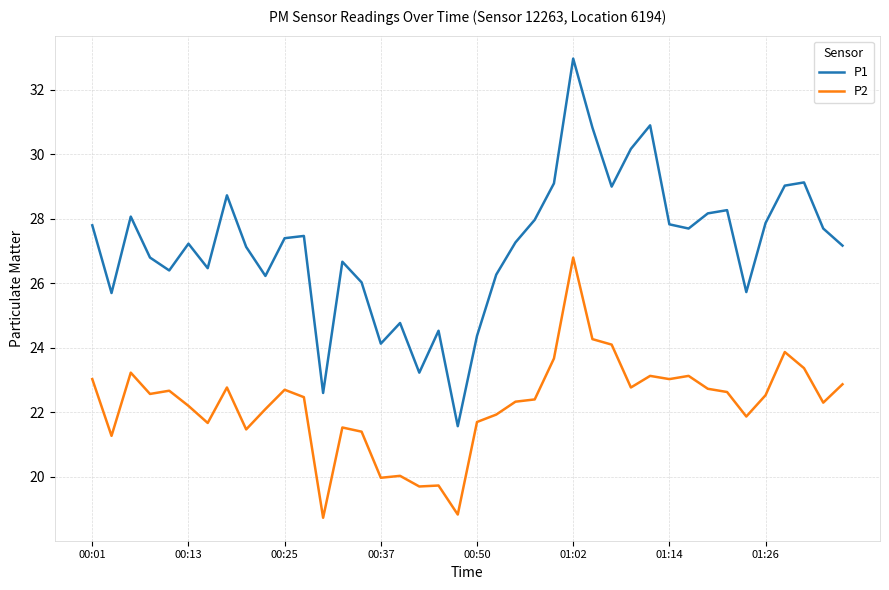

Rank the series by their maximum value, from lowest to highest.

P2, P1